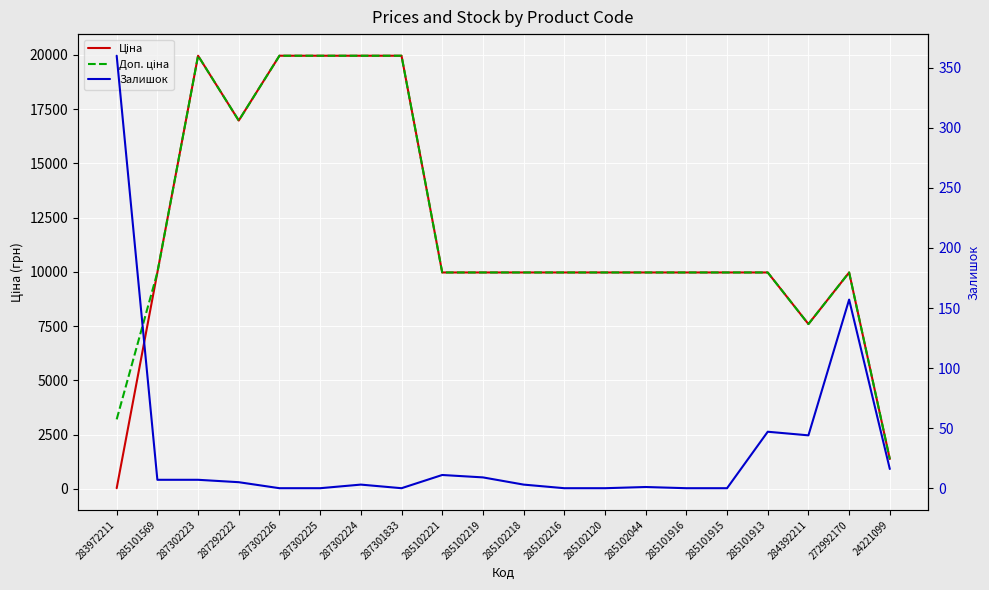

List the series in order of their peak value, highest first.

Ціна, Доп. ціна, Залишок